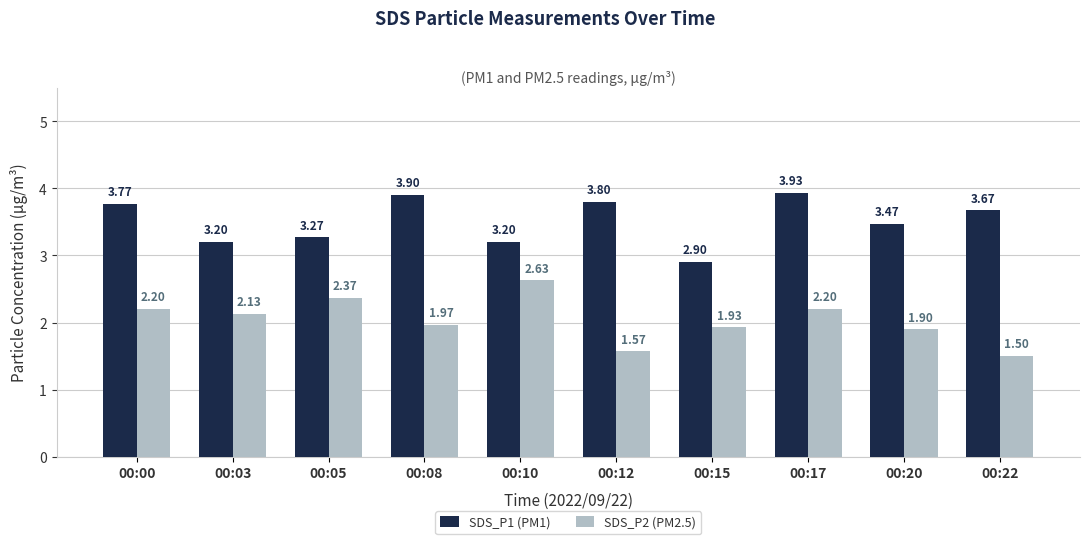

At 00:12, list the series in order from largest to smallest.

SDS_P1 (PM1), SDS_P2 (PM2.5)